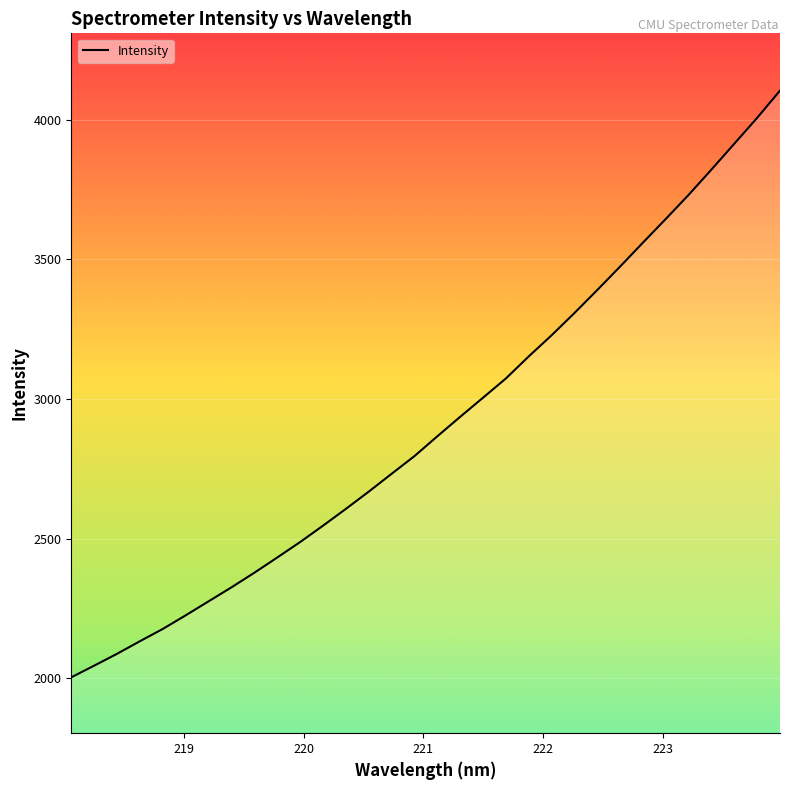

What is the minimum value shown in the chart?

2002.8